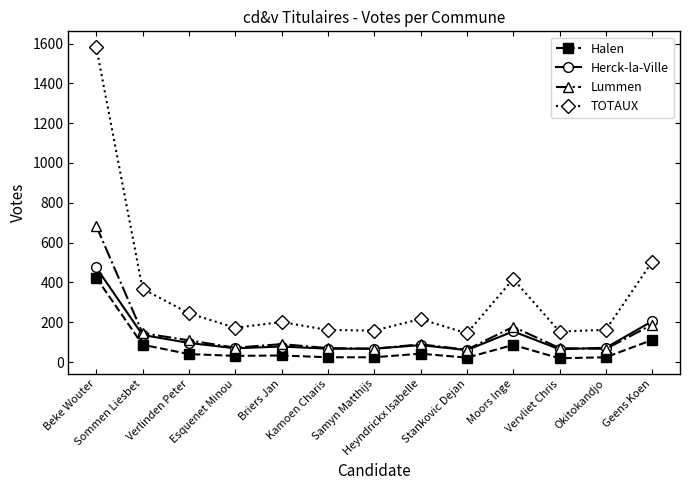

The value of Herck-la-Ville at Heyndrickx Isabelle is 85. True or false?

True